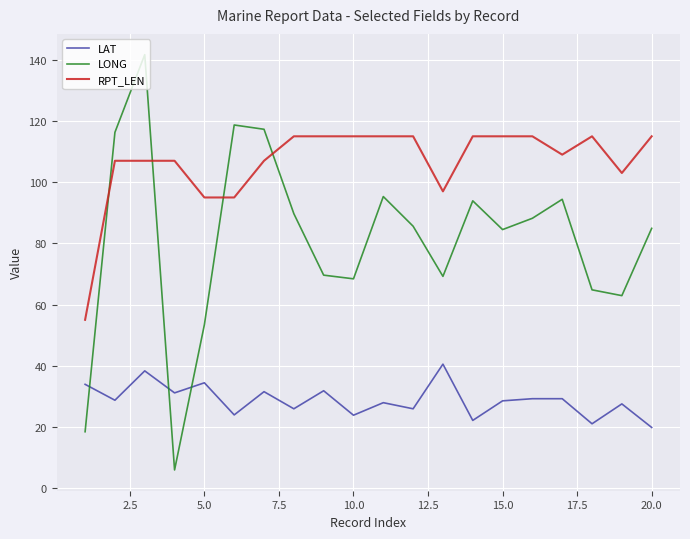

True or false: LONG and RPT_LEN intersect in this chart.

True